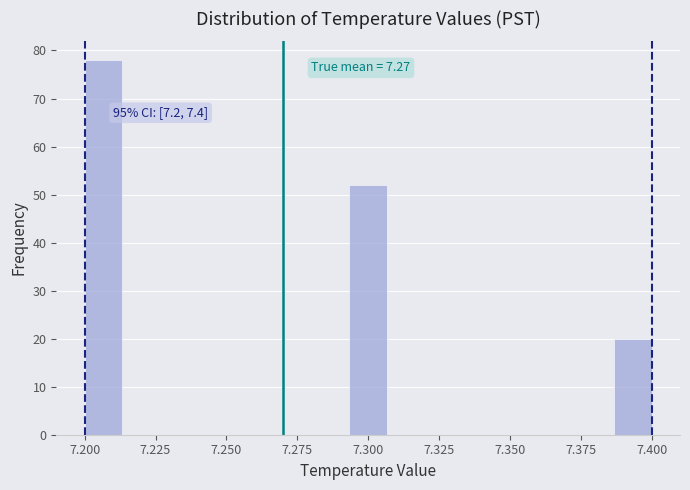

Around what value on the x-axis is the tallest bar? Give the approximate position of its centre, as read against the axis.

7.205